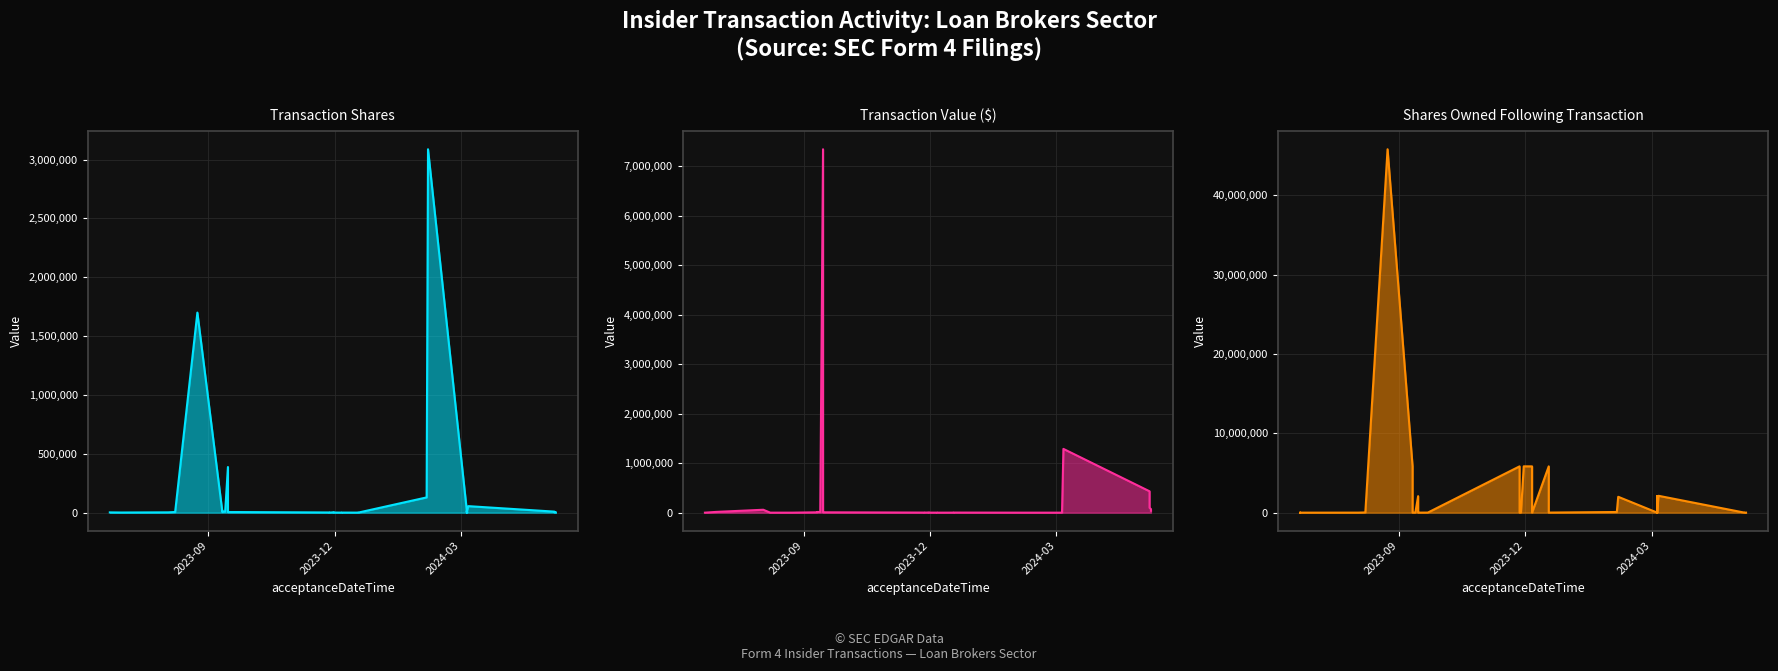

True or false: sharesOwnedFollowingTransaction and transactionShares cross at least once.

True